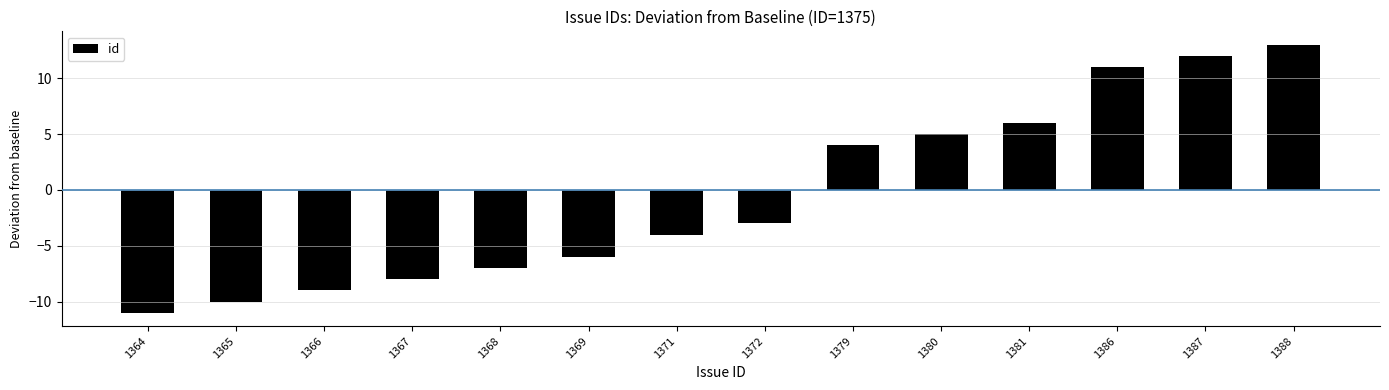

The chart shows a value of -6 at 1369. True or false?

True